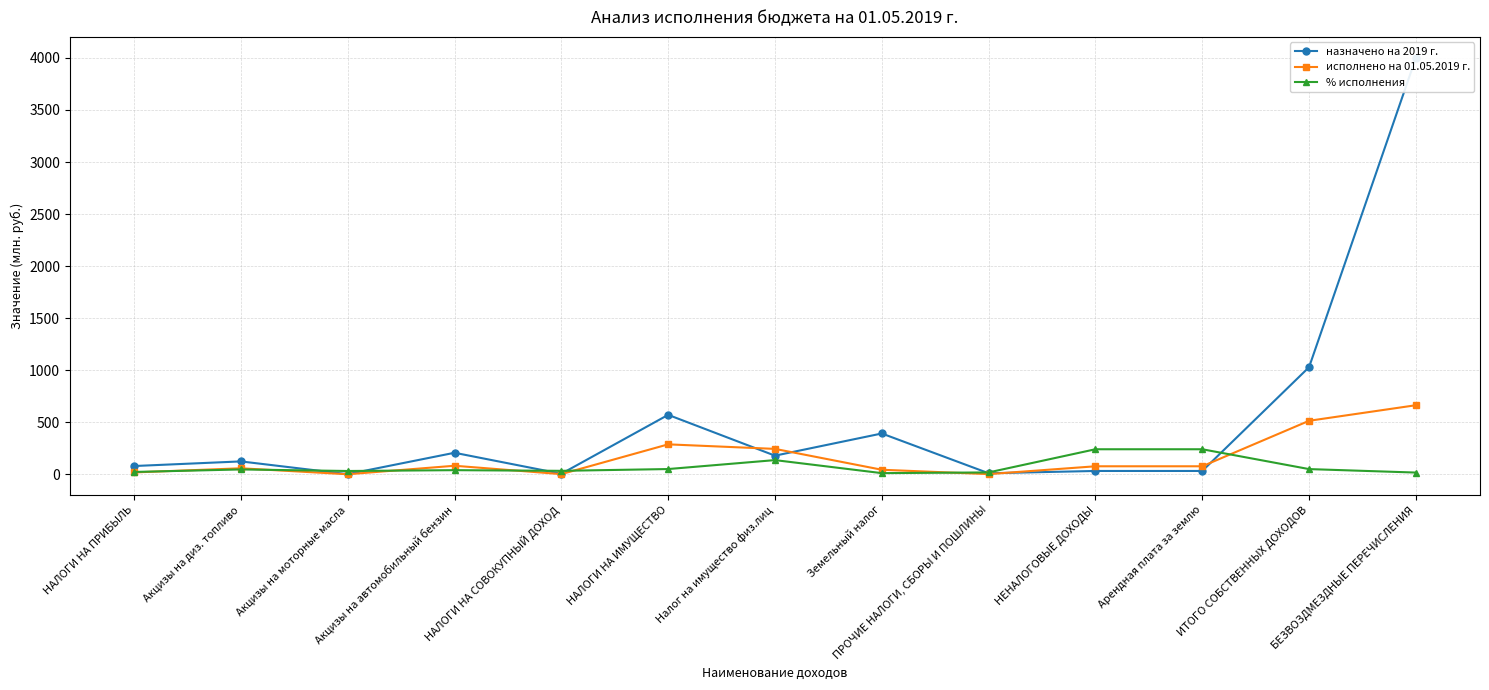

Which series has the largest total across all categories?

назначено на 2019 г.